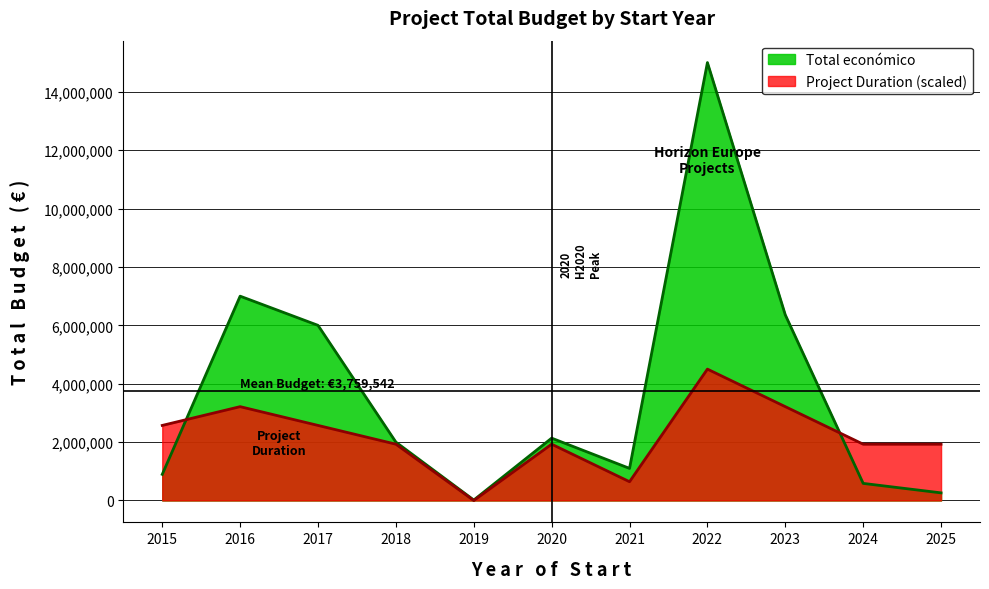

How many lines are shown in the chart?

2